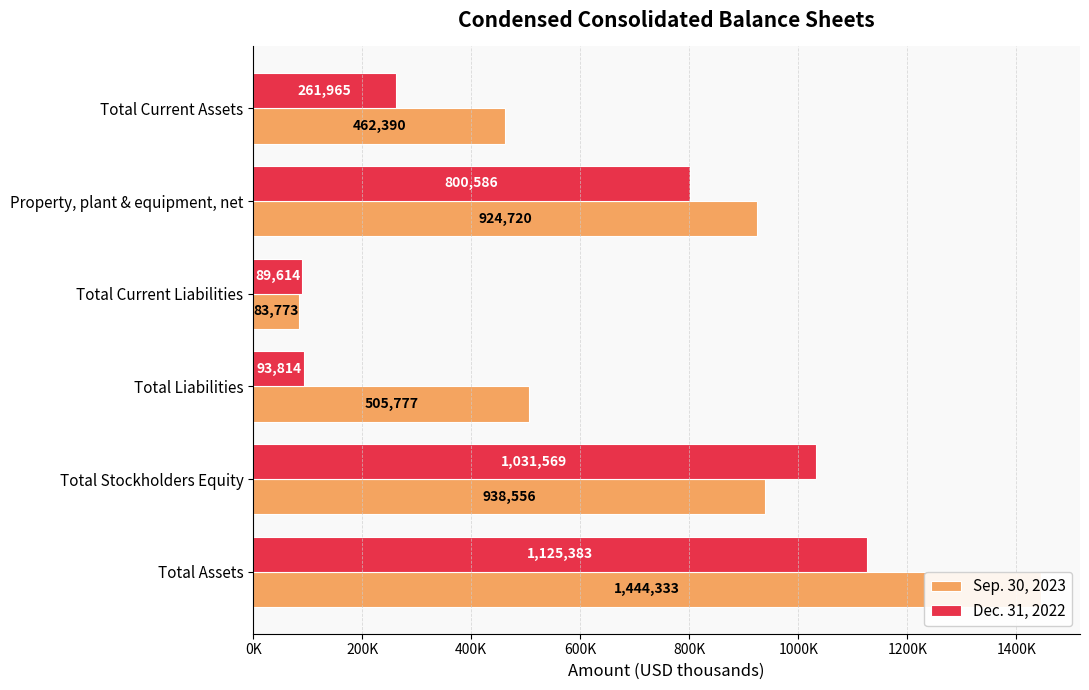

Which series changed the most between Total Stockholders Equity and Total Assets?

Sep. 30, 2023